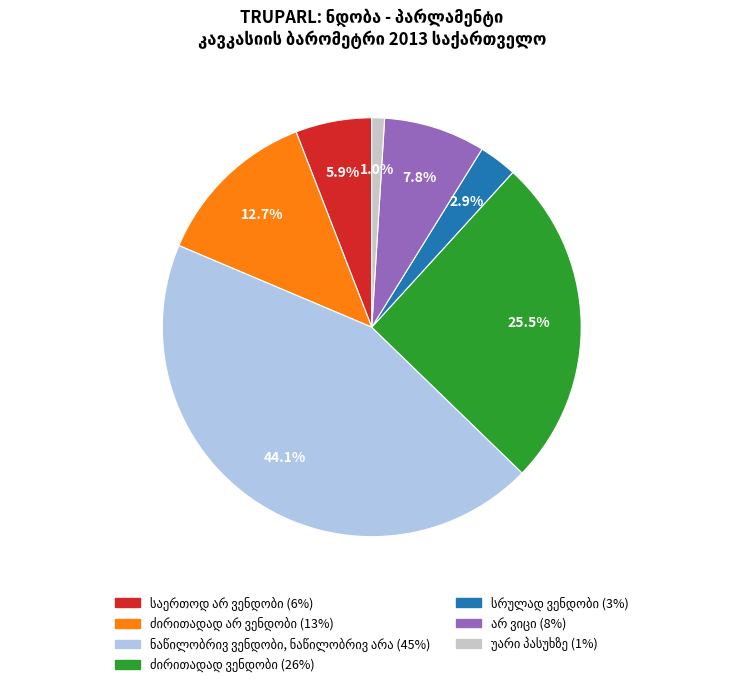

Is there any slice that represents more than half of the pie?

No